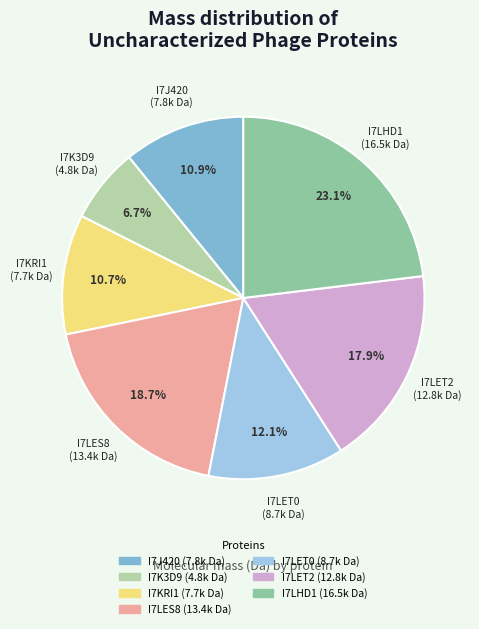

Count the number of slices in the pie.

7